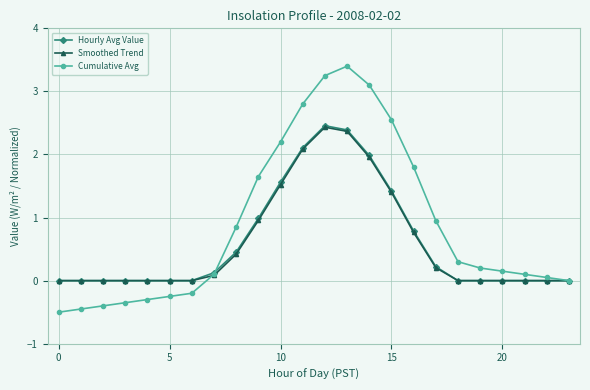

Which series has the widest spread of values?

Cumulative Avg